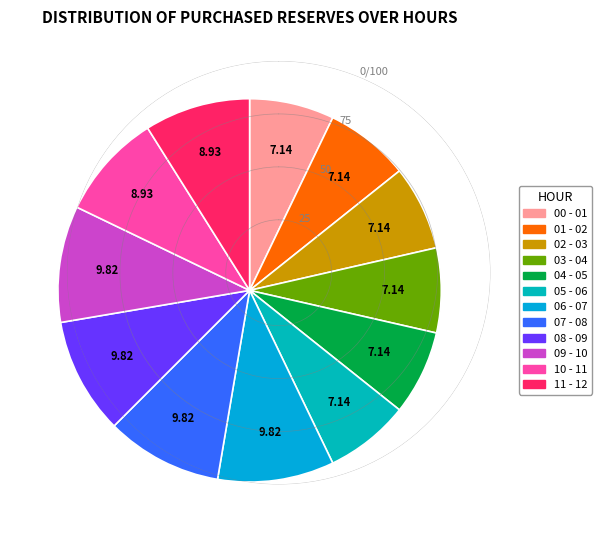

Is there a majority slice in this chart?

No